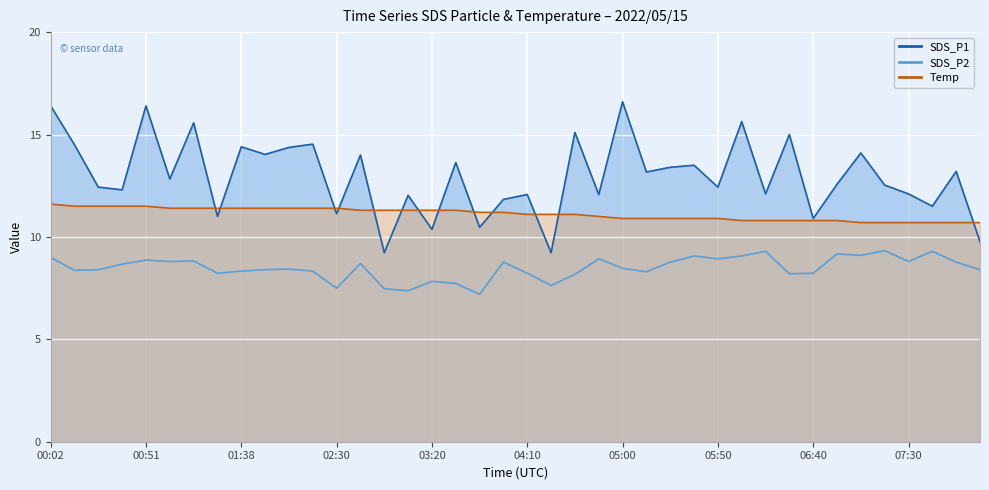

What is the minimum value shown in the chart?

7.2